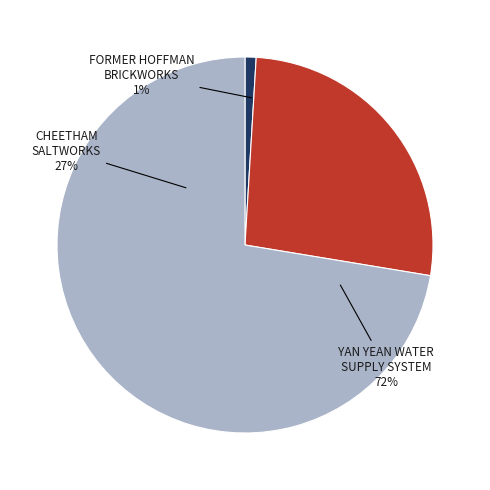

How many slices are in this pie chart?

3